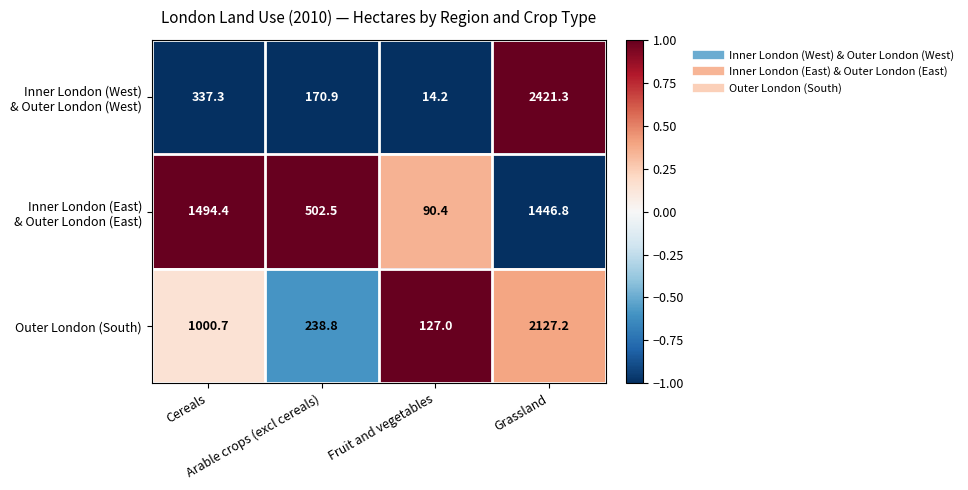

How many data points does each series have?

4